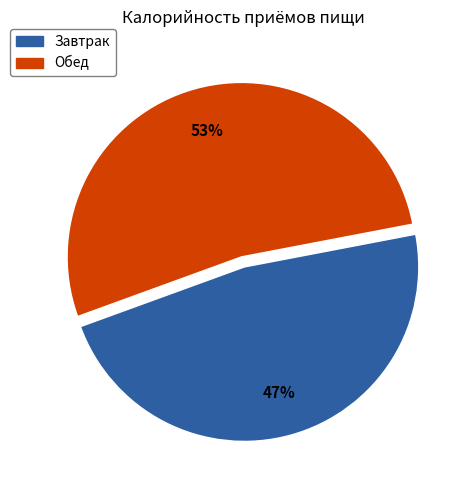

Which slice is the largest?

Обед